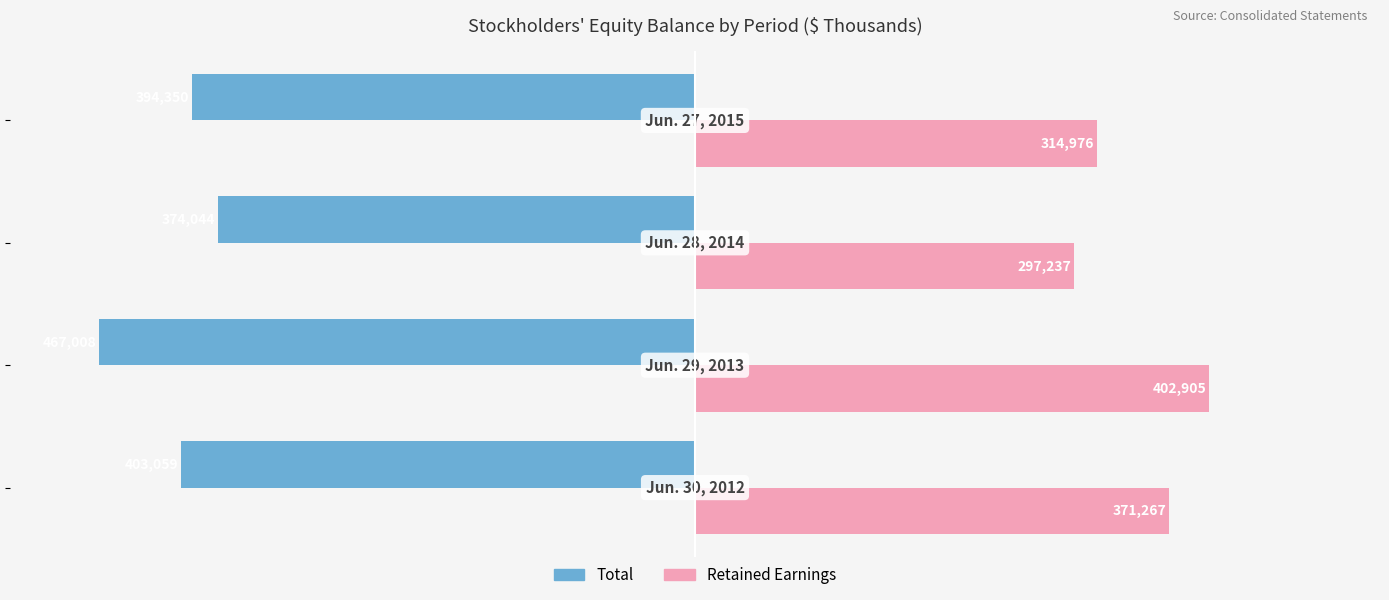

At how many categories does at least one series exceed 112501?

4